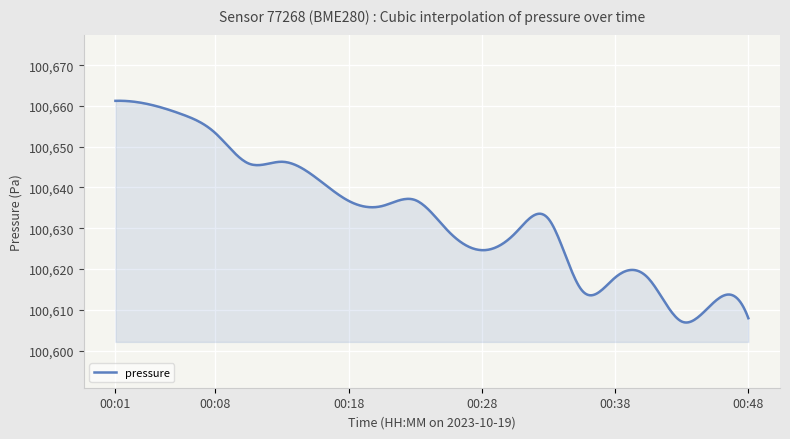

Does the chart have visible grid lines?

Yes